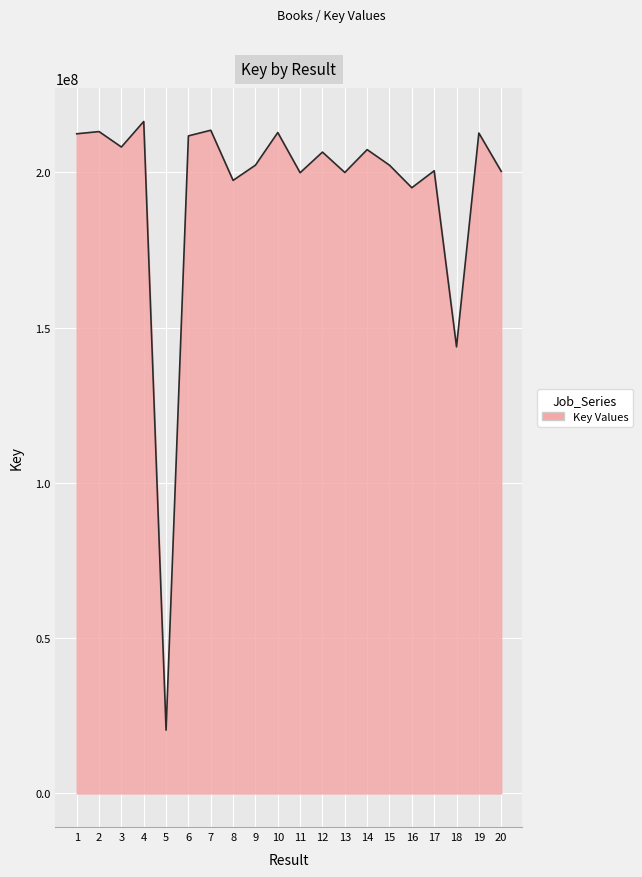

What is the difference between the maximum and minimum values?

195974425